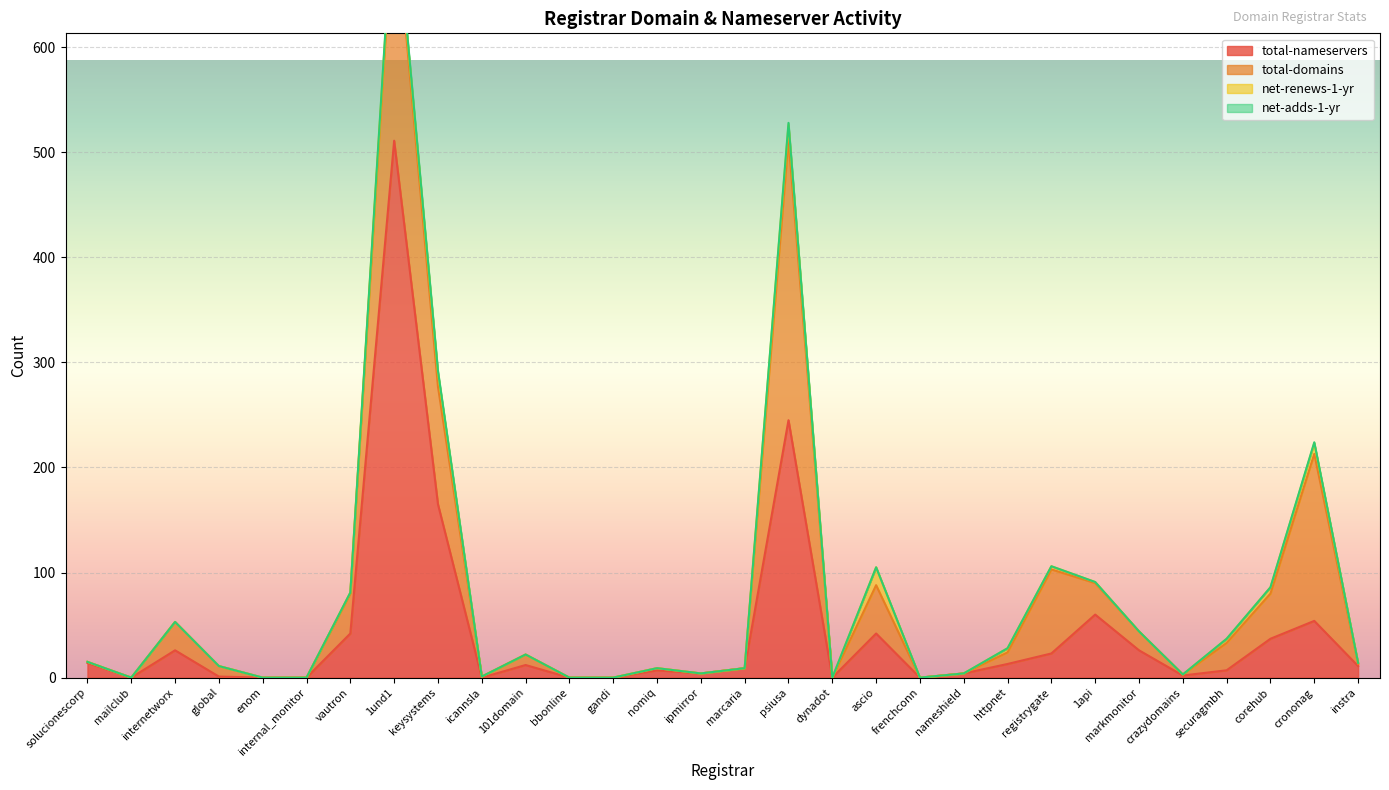

True or false: total-nameservers has a value of 0 at gandi.

True